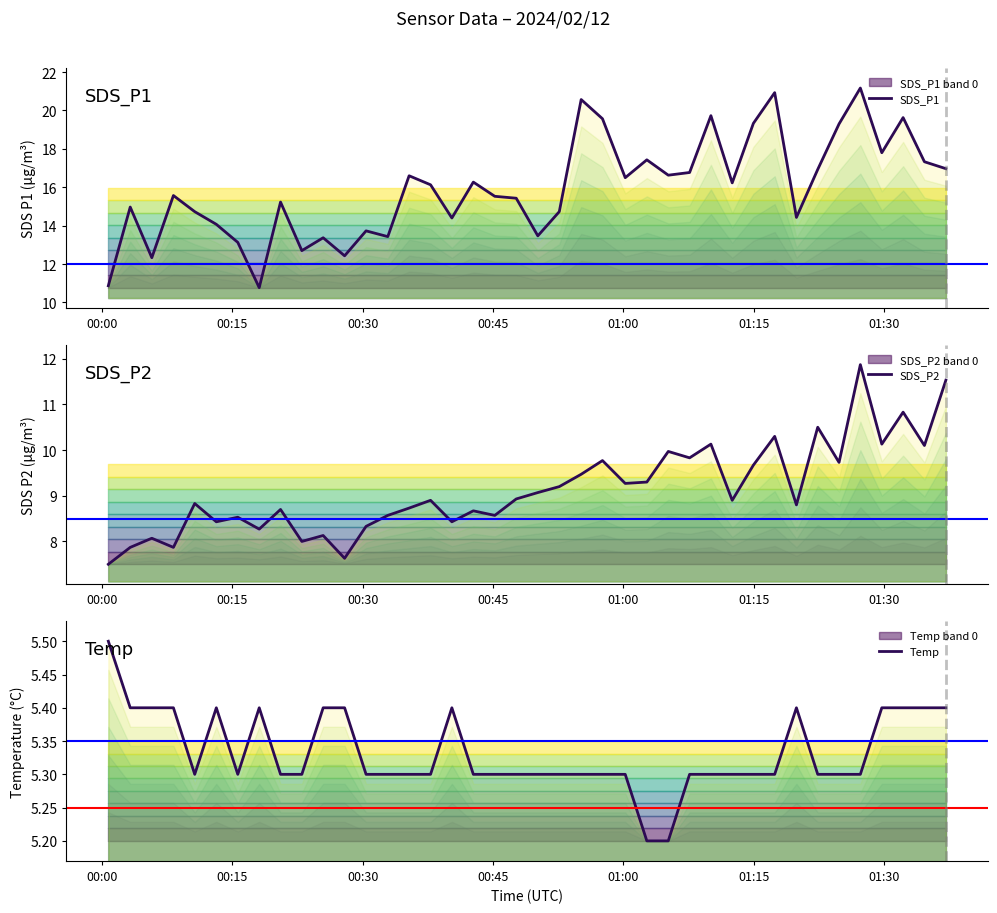

Which series has the largest total across all categories?

SDS_P1